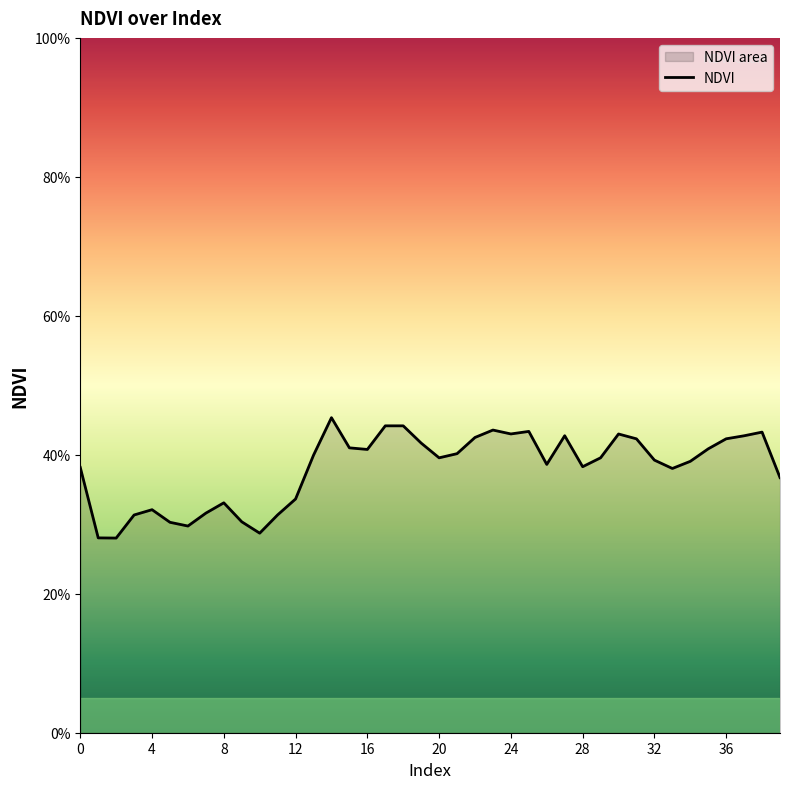

What value does the data have at 27?

0.4